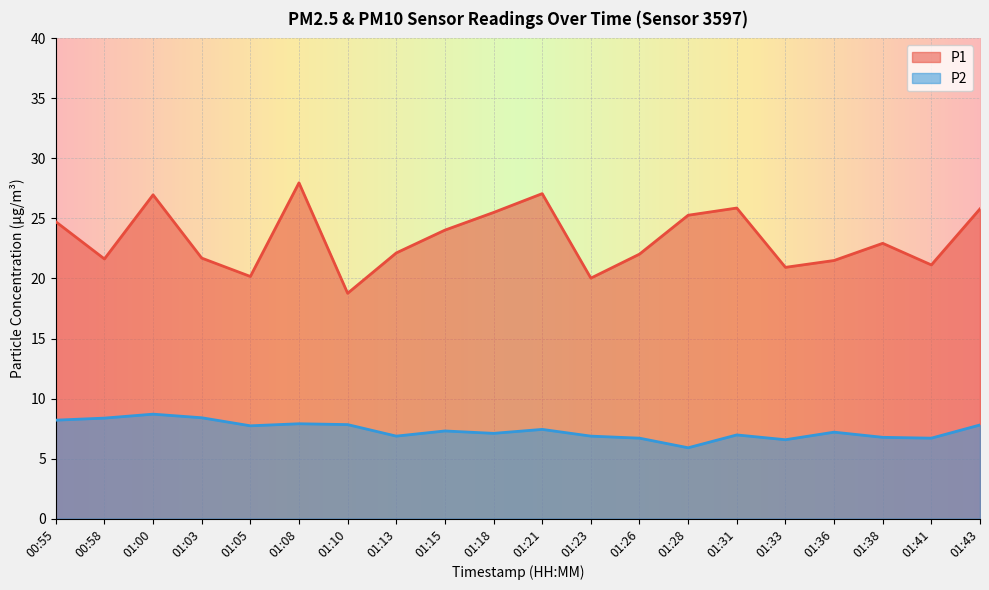

Rank the series at 01:10 from highest to lowest value.

P1, P2